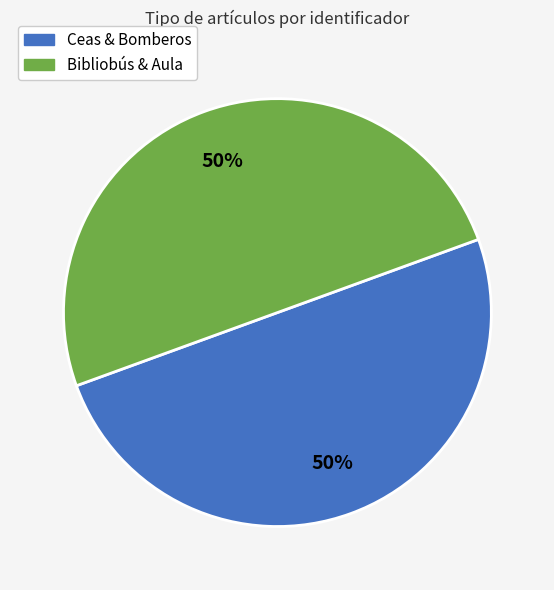

How many segments does this pie chart have?

2